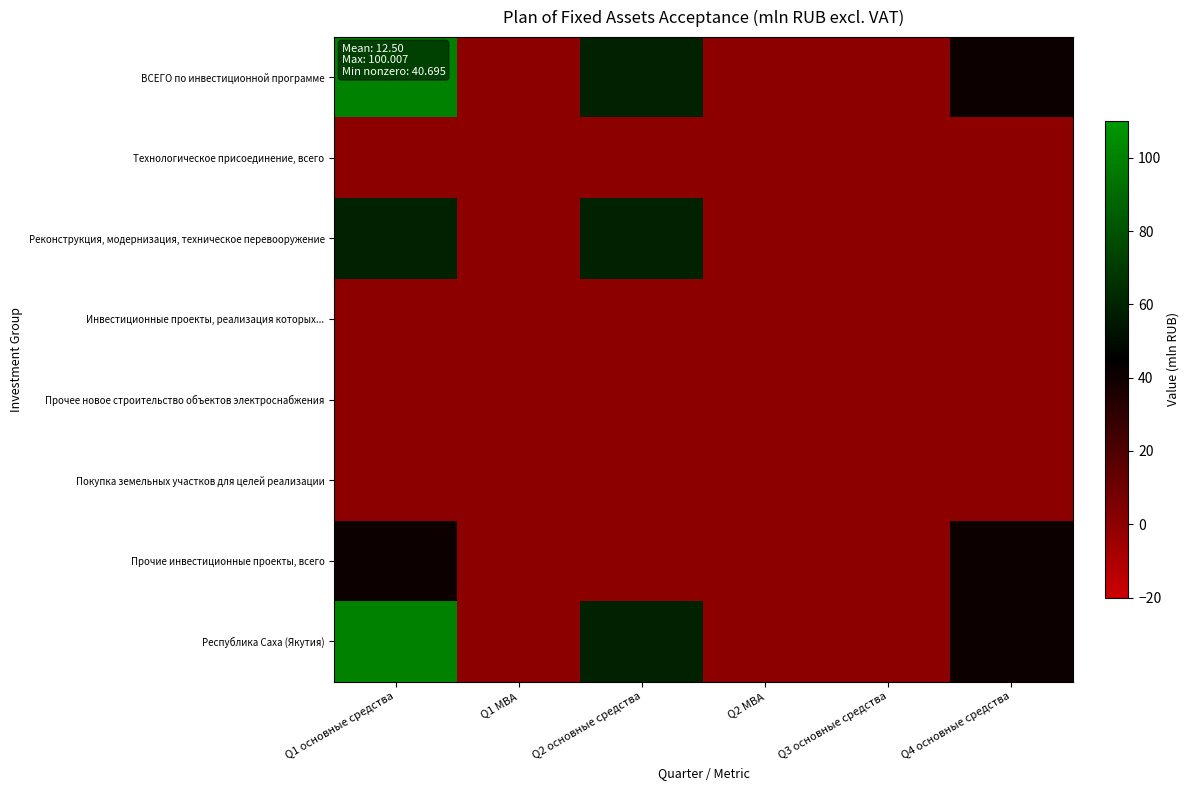

Which series changed the most between Q1 основные средства and Q2 МВА?

ВСЕГО по инвестиционной программе